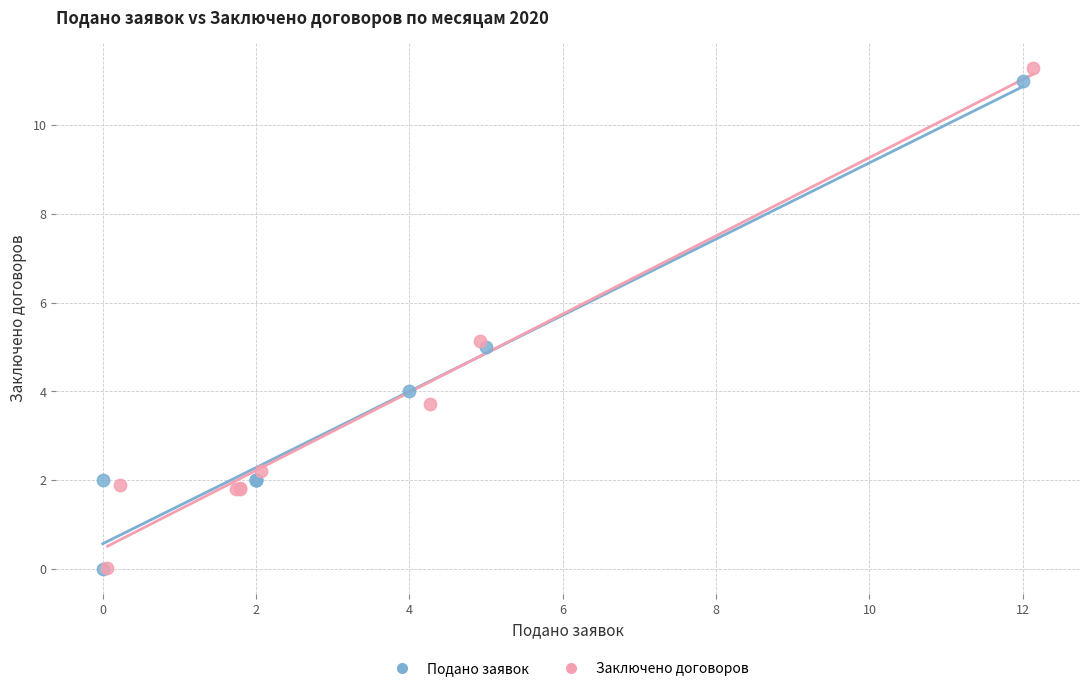

Which series has the widest spread of Y values?

Заключено договоров